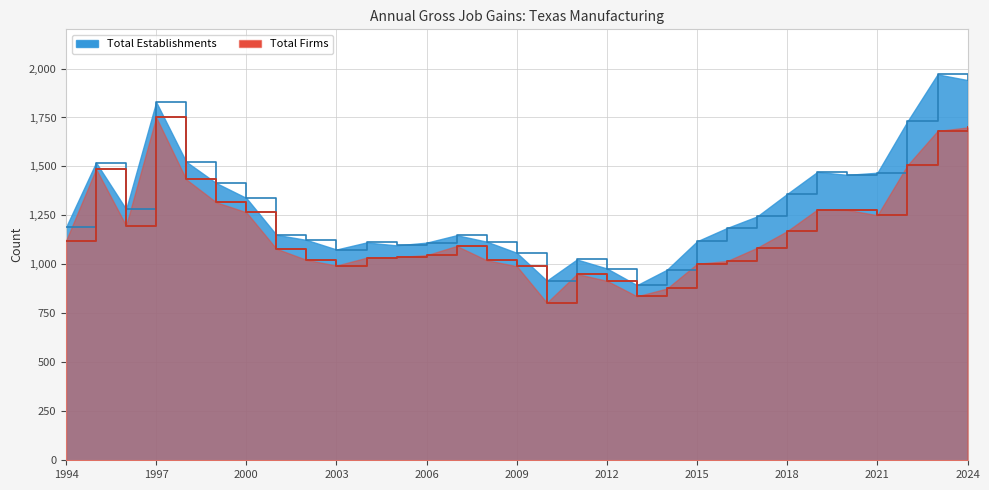

What is the value of the Total Firms point at the 12th from the left?

1037